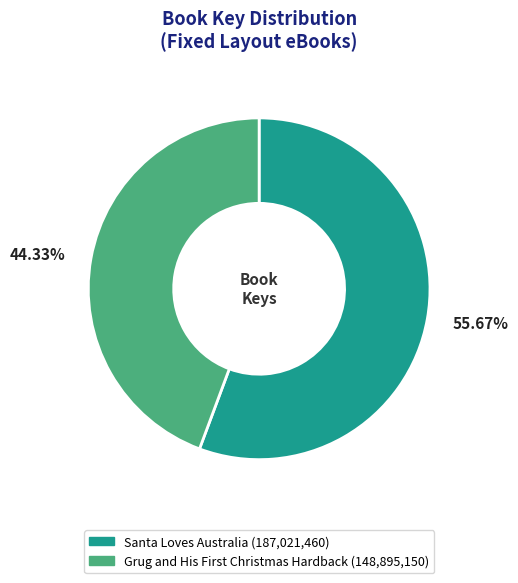

True or false: Santa Loves Australia accounts for 70% of the total.

False